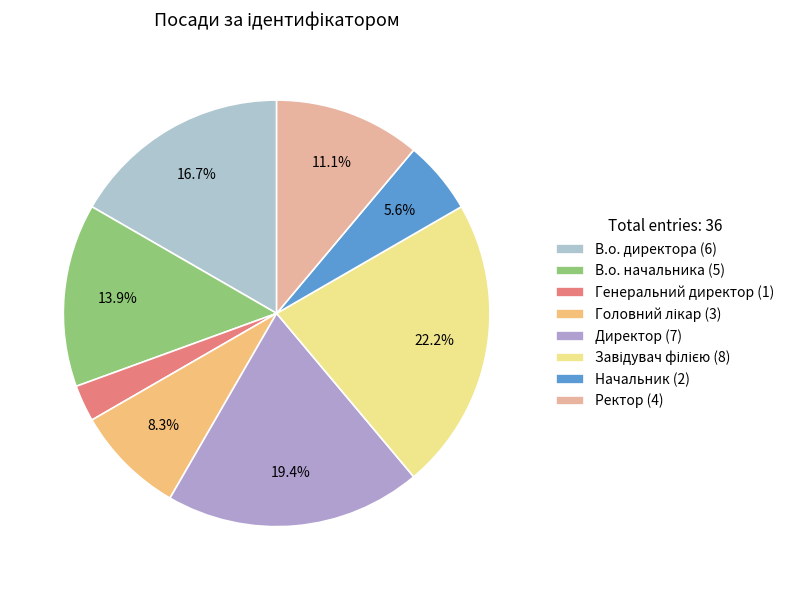

Which category has the smallest portion of the pie?

Генеральний директор